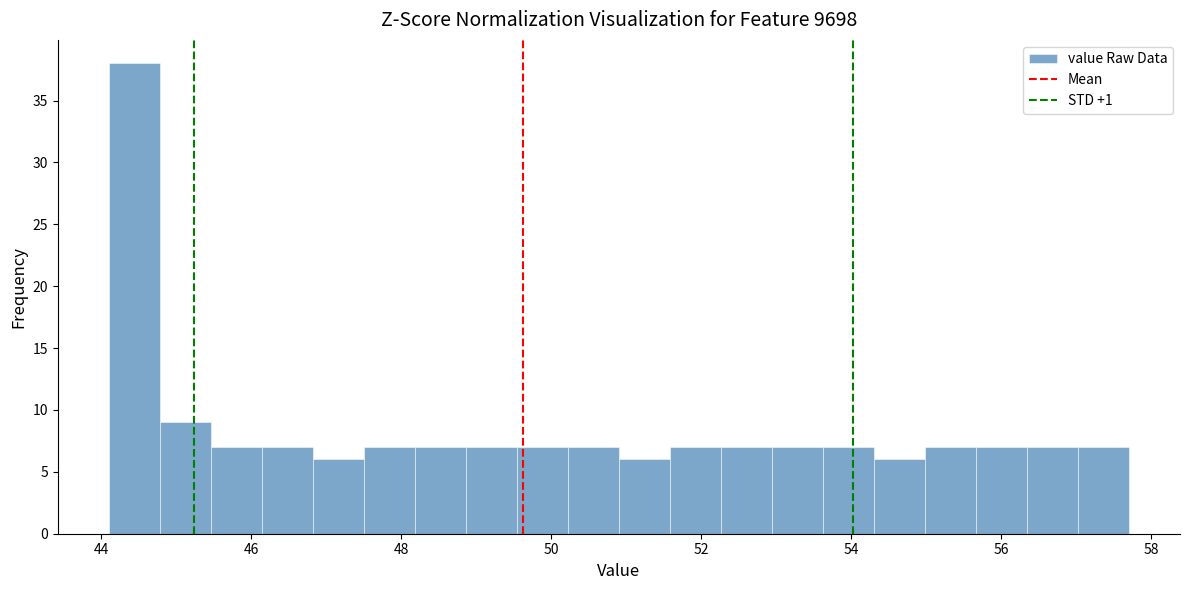

Read against the x-axis, roughly where is the centre of the tallest bar?

44.4